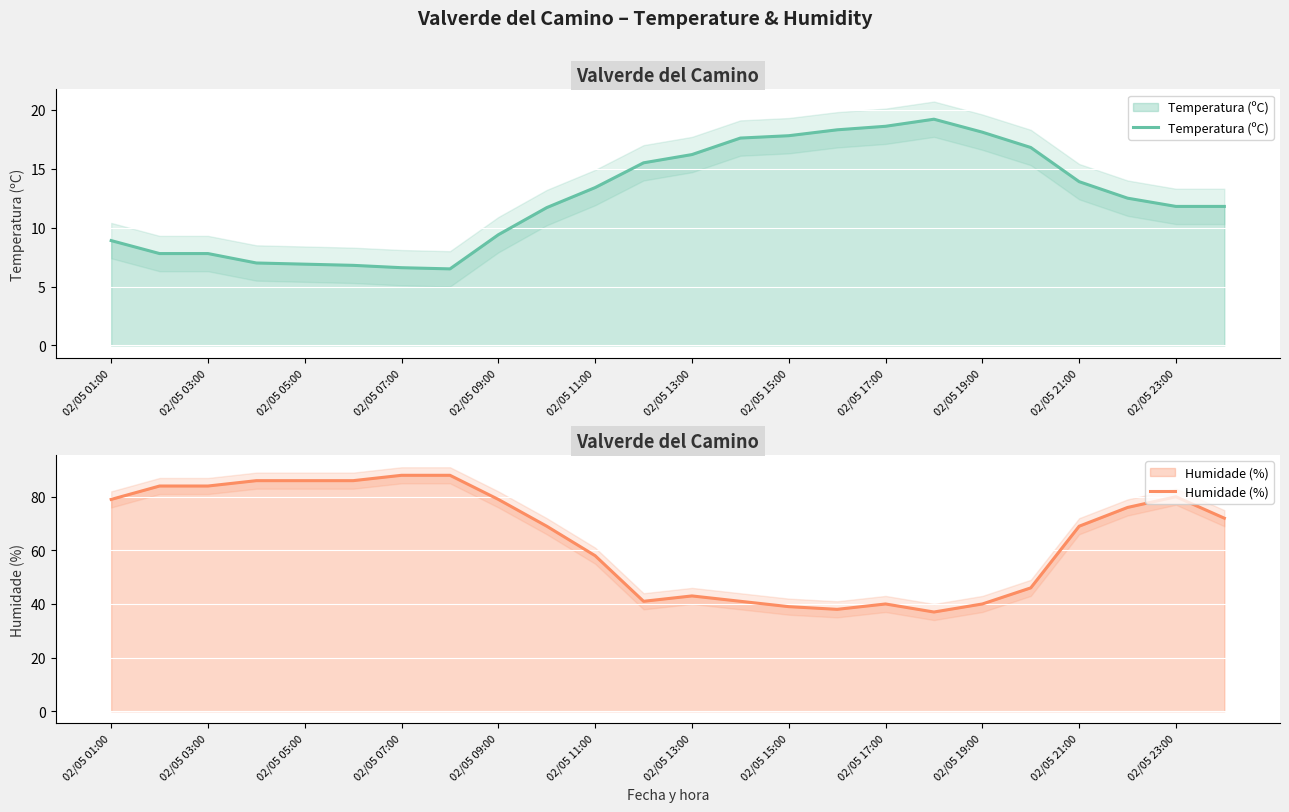

In Temperatura (ºC), how many points are higher than both neighbors (excluding endpoints)?

1